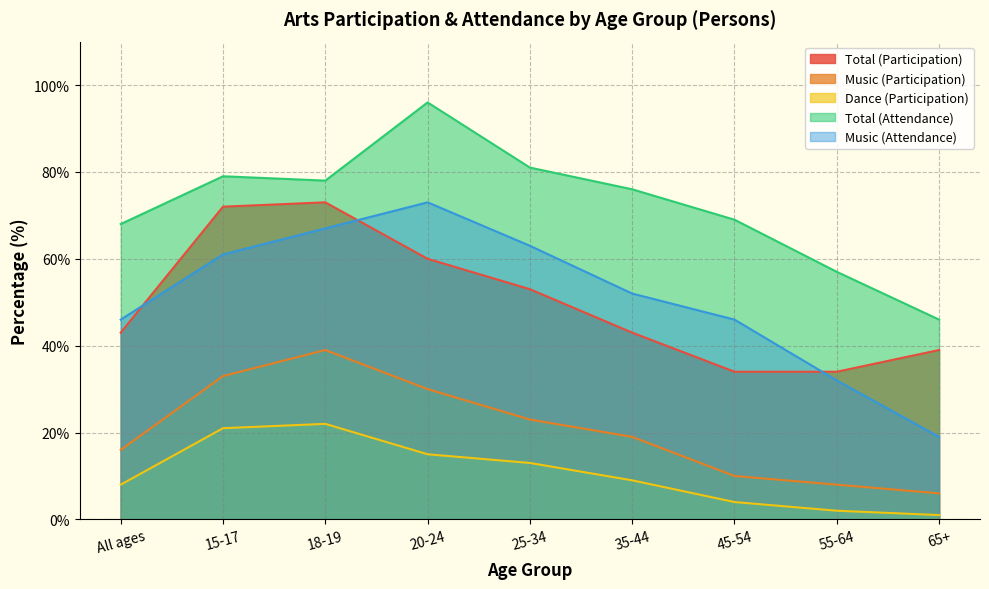

What is the difference between the second highest and minimum values in the Music (Attendance) series?

48